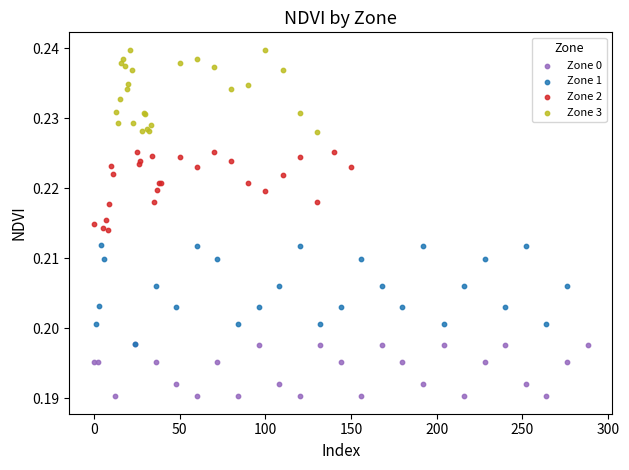

Which series contains the lowest Y value?

Zone 0